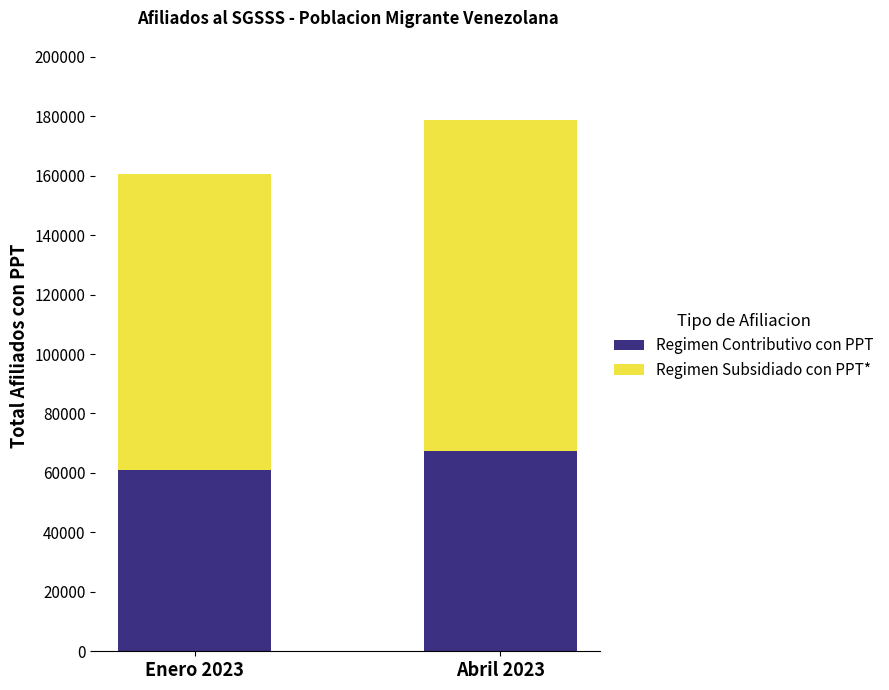

Reading right to left, what are the values for Regimen Contributivo con PPT?

Abril 2023=67491	Enero 2023=61002